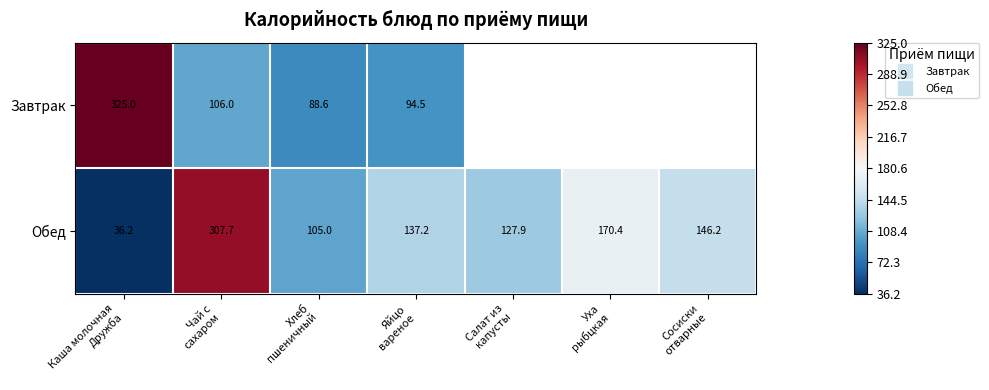

Rank the series at Яйцо вареное from lowest to highest value.

Завтрак, Обед